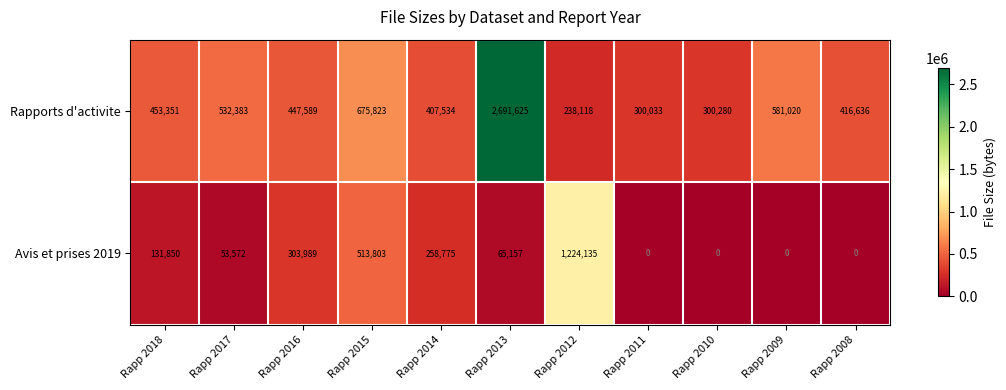

The value of Rapports d'activite at Rapp 2012 is 415075. True or false?

False